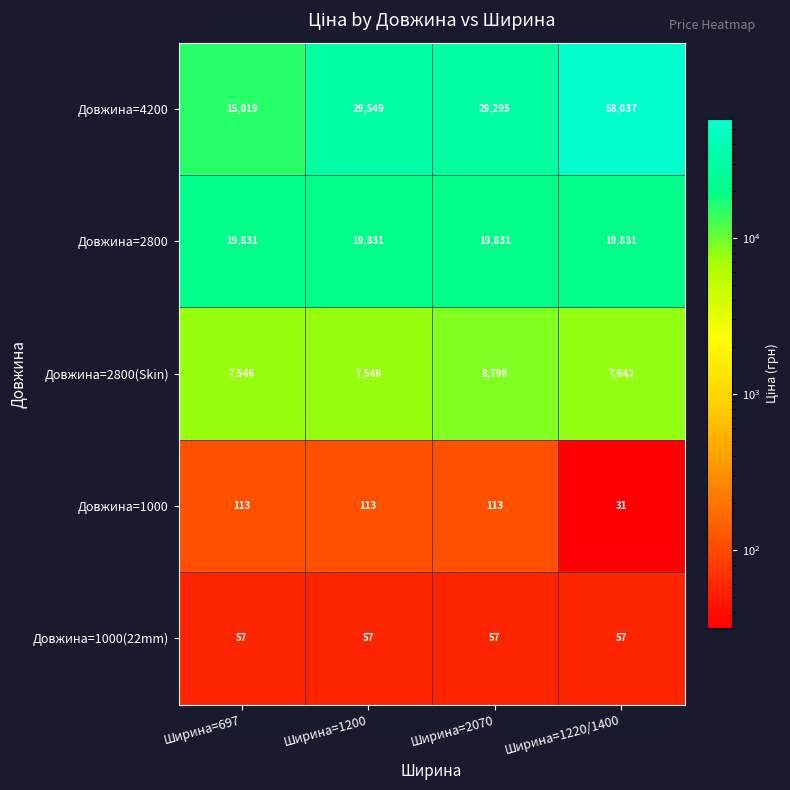

Which series has the largest range (max minus min)?

Довжина=4200